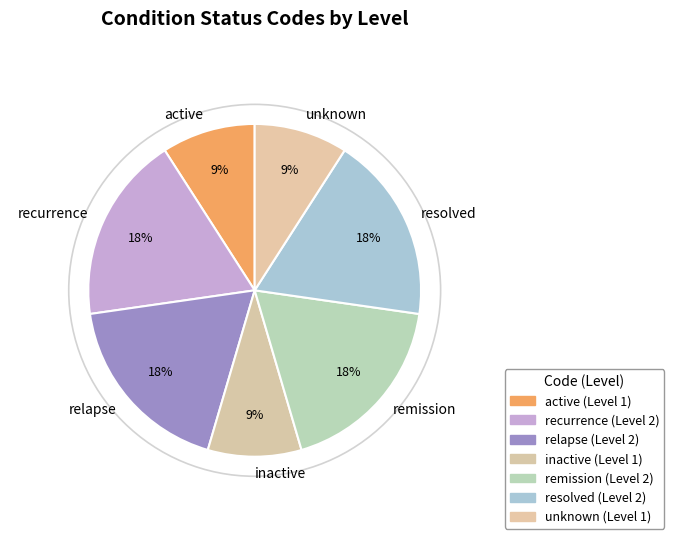

Is the sum of inactive and resolved greater than half?

No